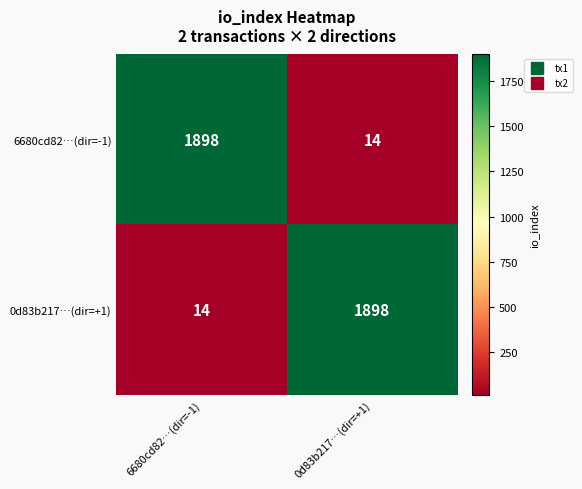

Read the 6680cd82…(dir=-1) value at 6680cd82…(dir=-1).

1898